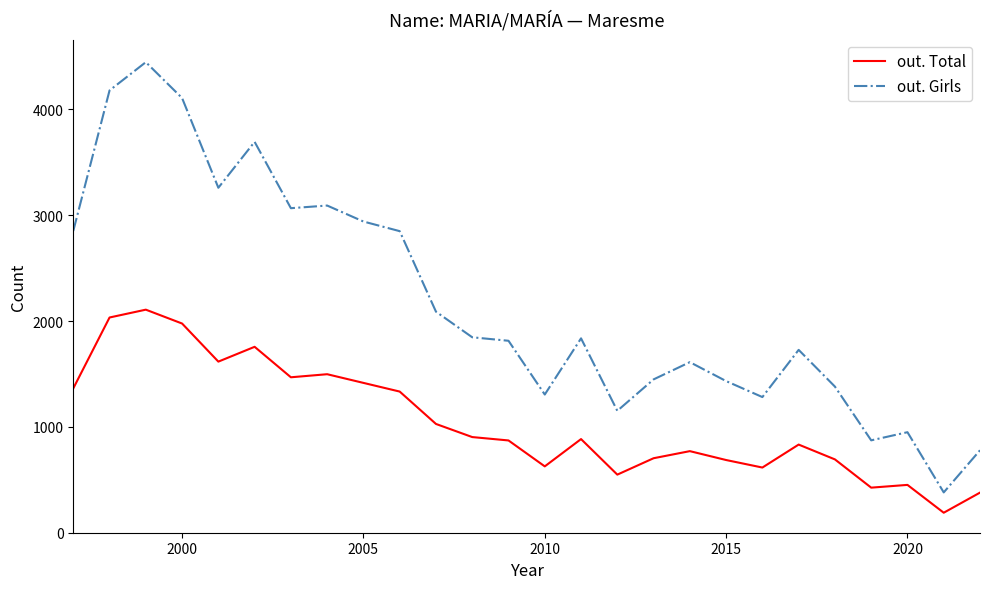

Does the chart display data point markers on the line(s)?

No